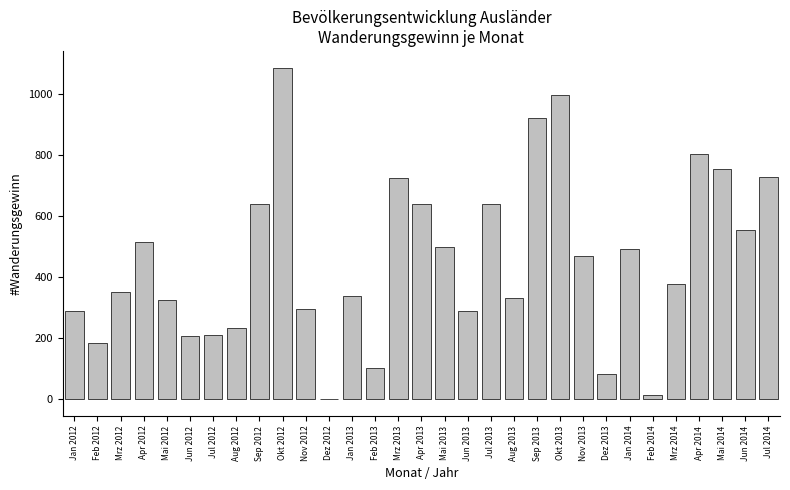

The chart shows a value of 52 at Feb 2013. True or false?

False